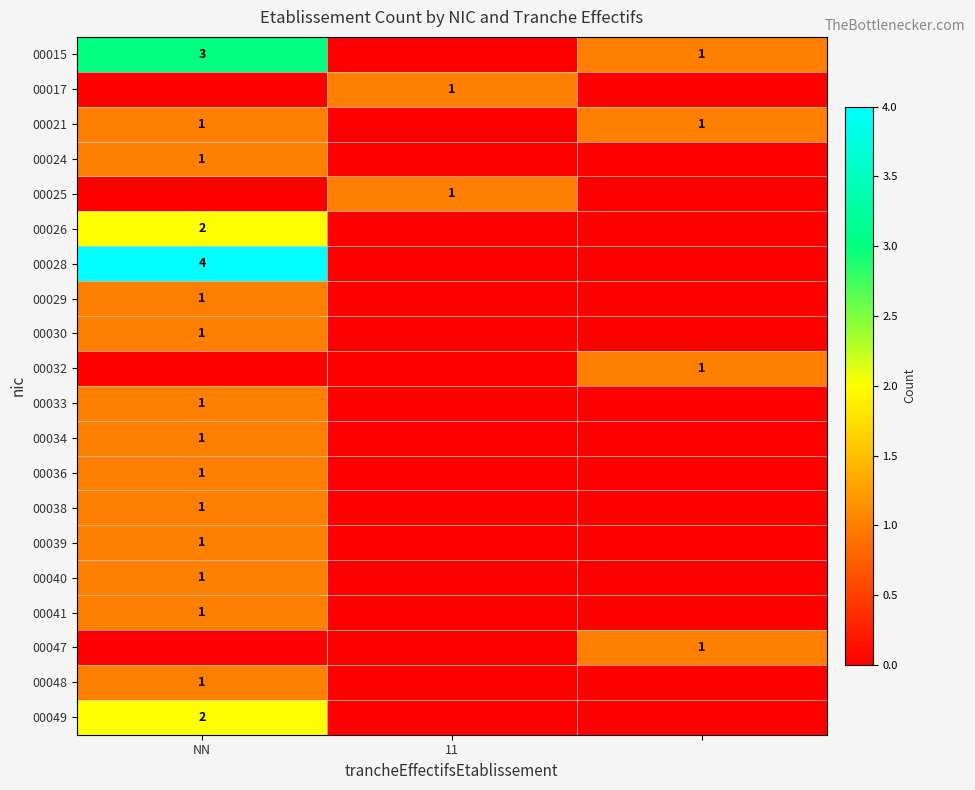

The value of 00049 at NN is 2. True or false?

True